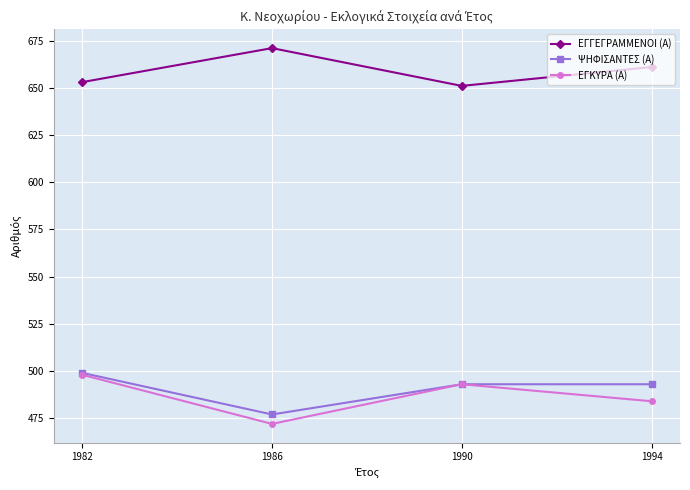

Reading left to right, extract all data points from this chart.

ΕΓΓΕΓΡΑΜΜΕΝΟΙ (Α): 1982=653	1986=671	1990=651	1994=661
ΨΗΦΙΣΑΝΤΕΣ (Α): 1982=499	1986=477	1990=493	1994=493
ΕΓΚΥΡΑ (Α): 1982=498	1986=472	1990=493	1994=484